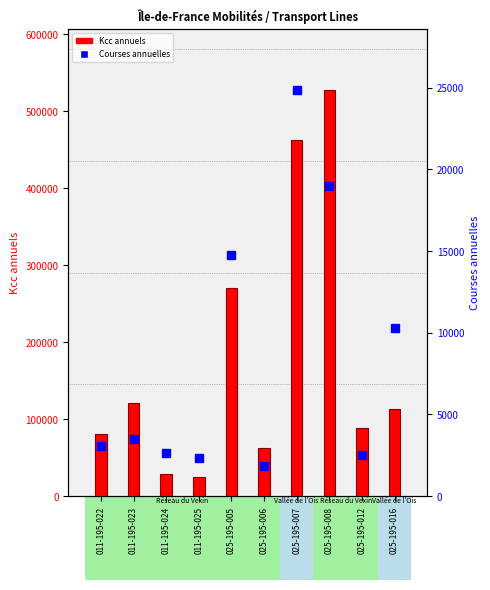

What are all the series names shown in the legend?

Kcc annuels, Courses annuelles